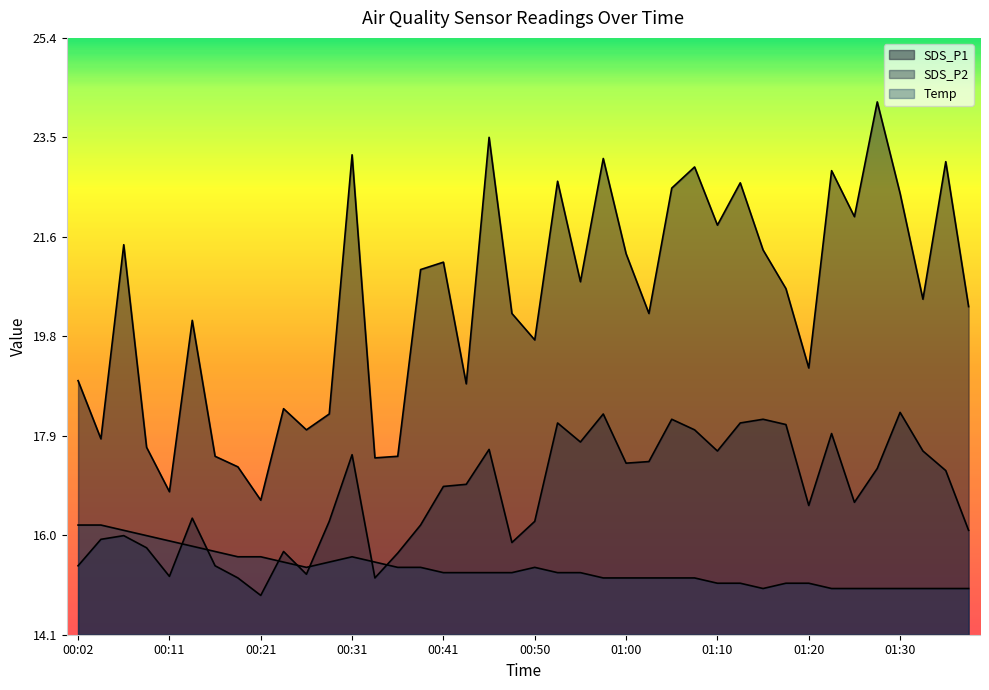

Which series ends up on top after the final intersection of Temp and SDS_P2?

SDS_P2